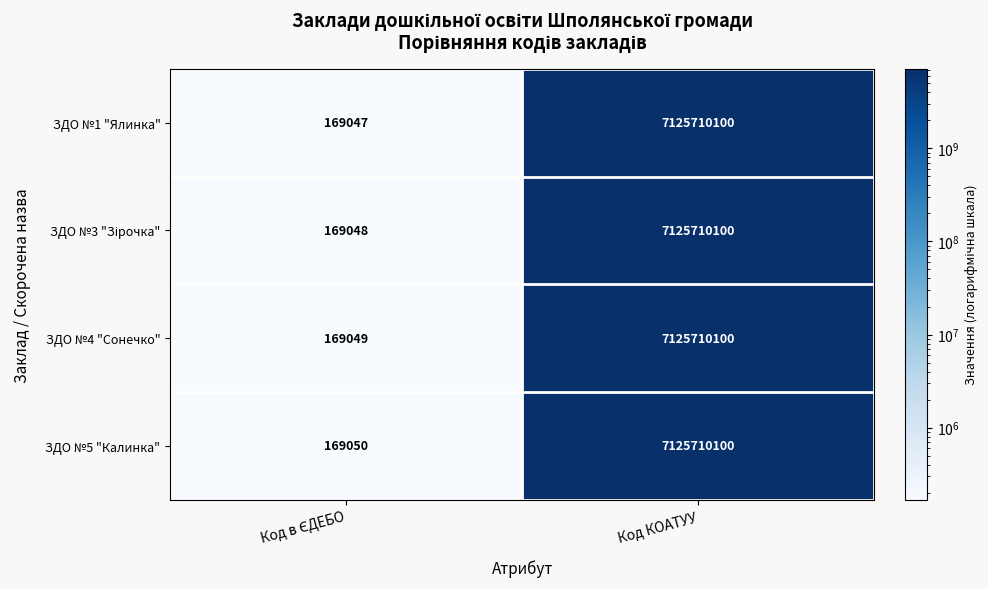

At which label does ЗДО №4 "Сонечко" reach its peak?

Код КОАТУУ